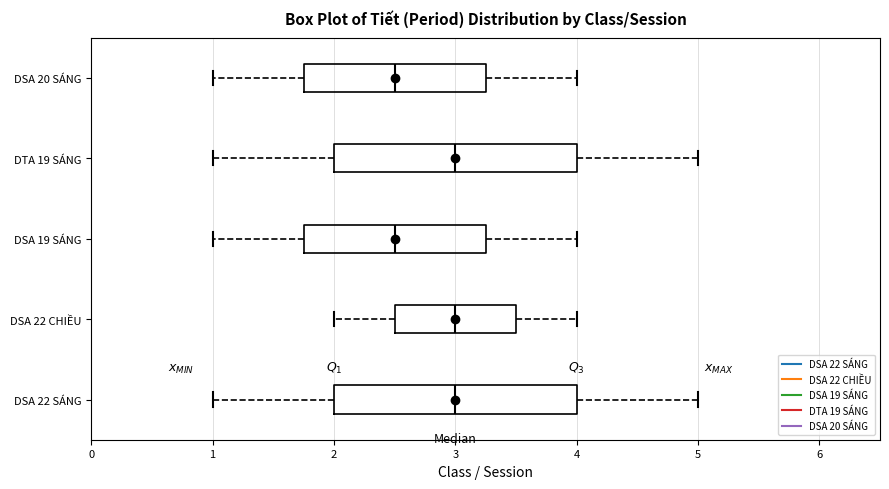

Where does the left whisker of the box for DSA 22 SÁNG end on the x-axis? The values are not printed on the chart, so give them approximately, as read against the axis.

1.0